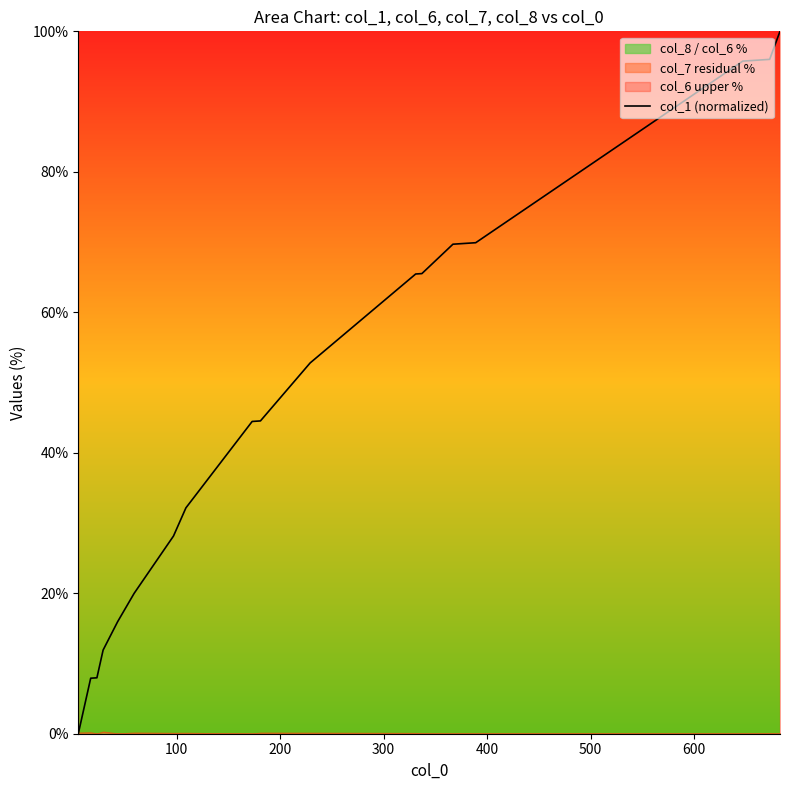

Reading left to right, what are all the values shown in this chart?

0.0	7.9	8.0	11.9	15.9	20.0	28.1	32.2	44.5	44.5	52.8	65.5	65.5	69.7	69.8	69.9	95.8	95.9	96.0	100.0